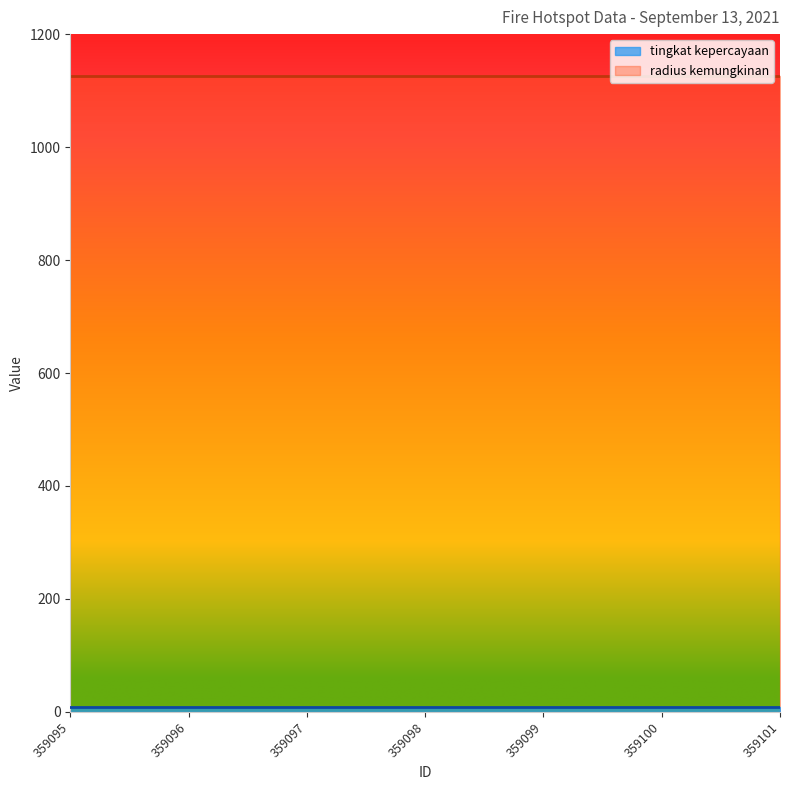

True or false: radius kemungkinan has a value of 1707 at 359096.

False